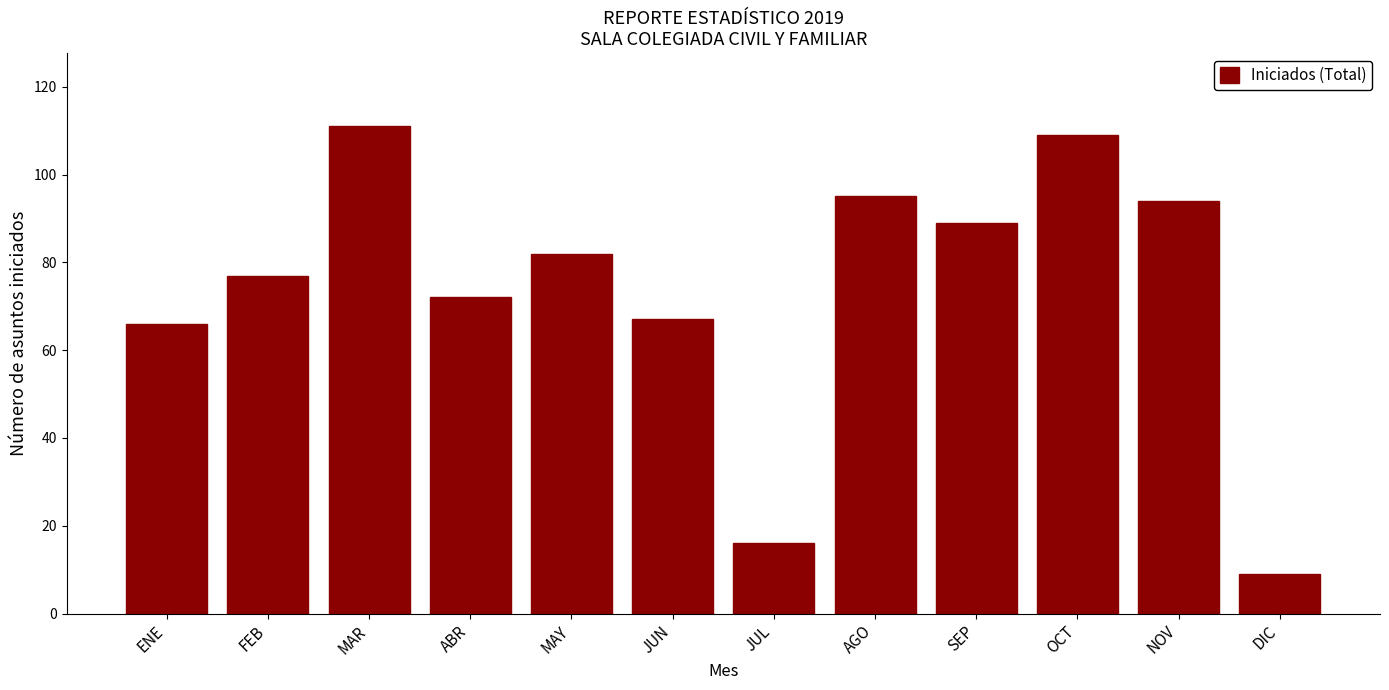

Reading left to right, transcribe all the data shown in this chart.

66	77	111	72	82	67	16	95	89	109	94	9